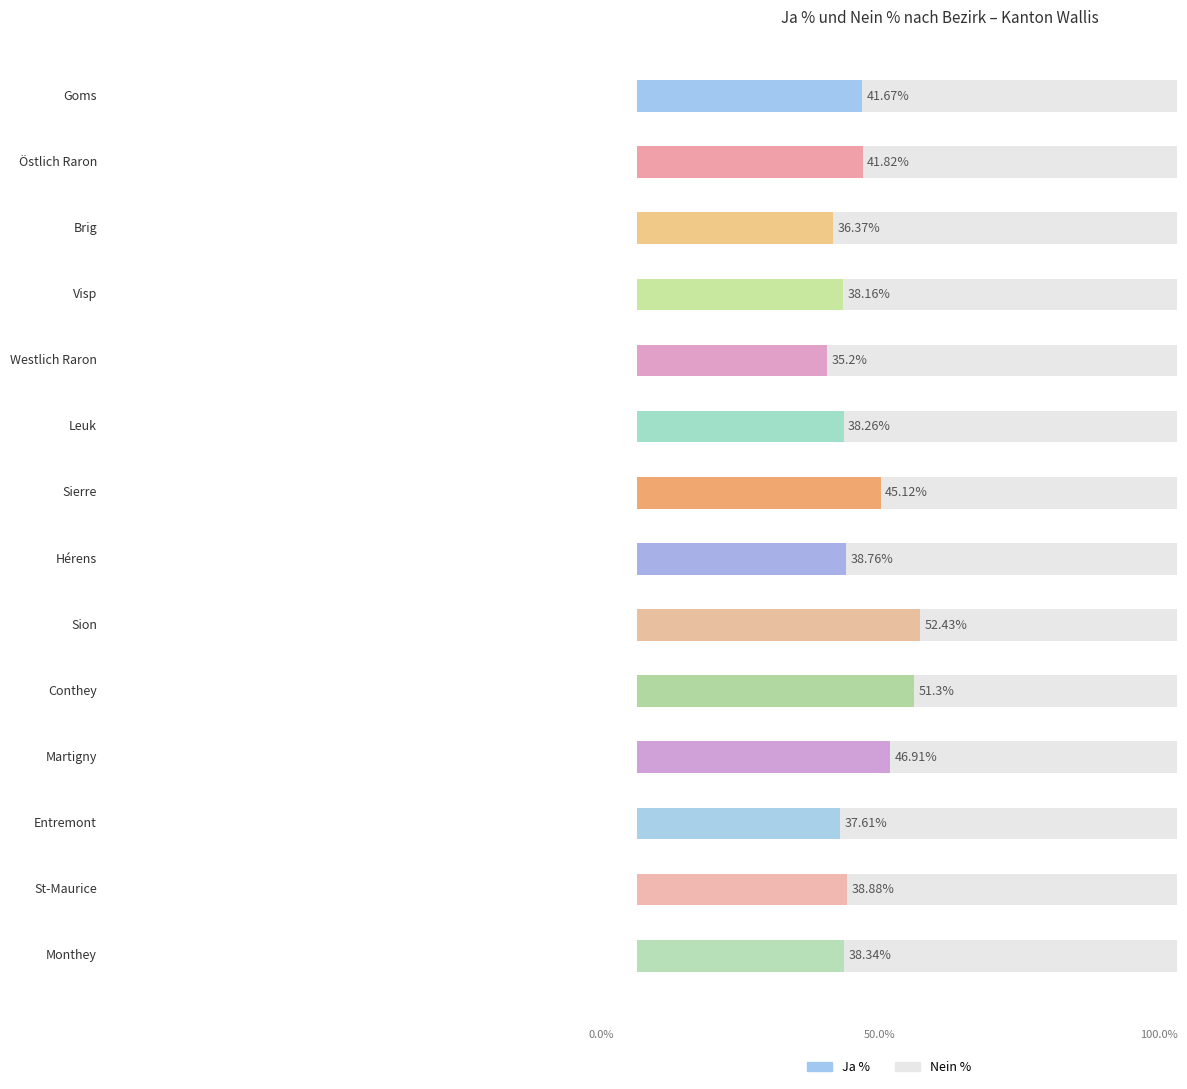

What is the total value across all series at Sion?

100.0